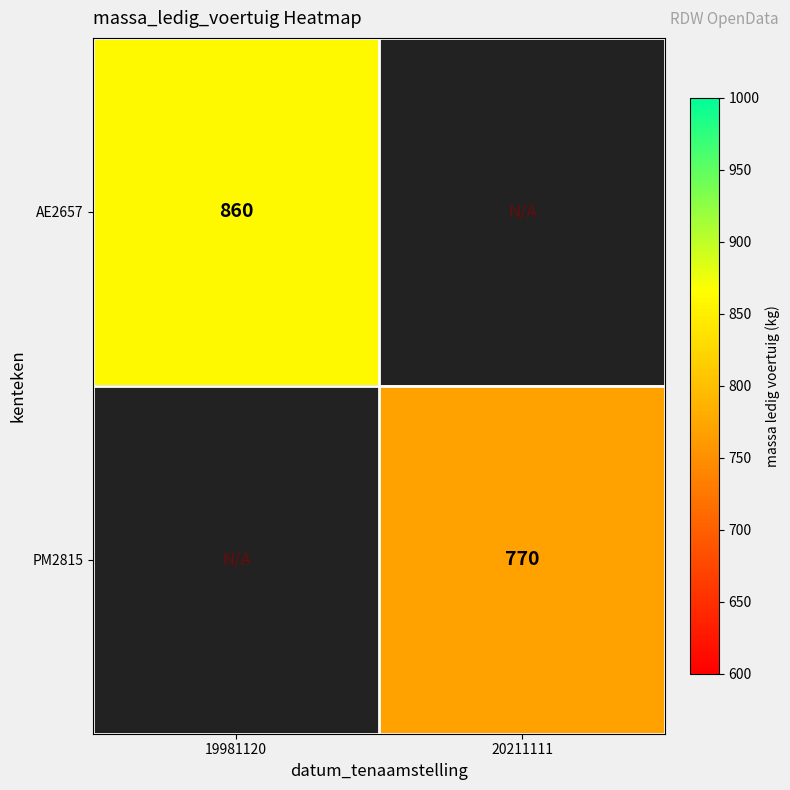

Is the value of PM2815 at 20211111 greater than the value of AE2657 at 19981120?

No